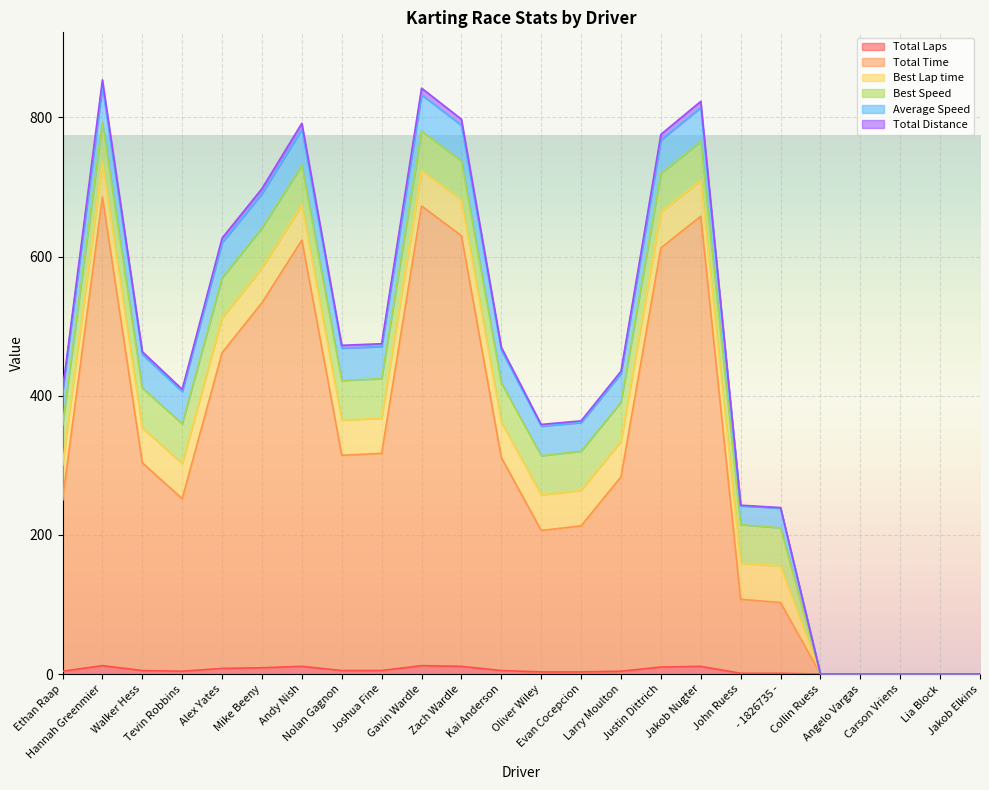

What is the sum of the Total Laps values at Nolan Gagnon and Zach Wardle?

16.0